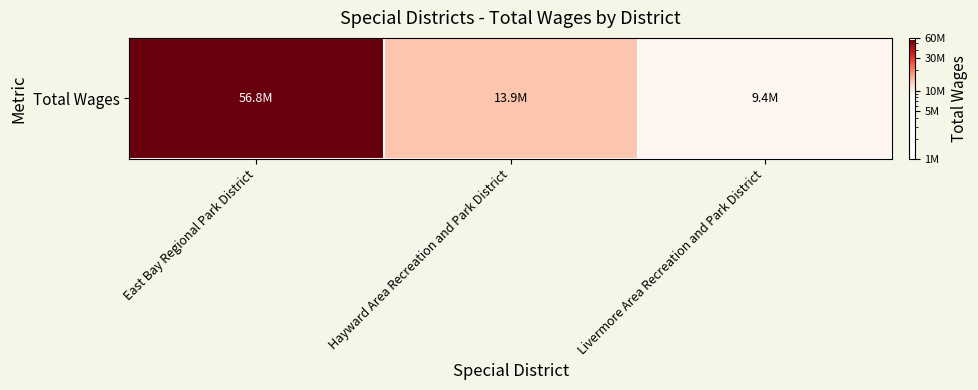

Rank the categories by value from lowest to highest.

Livermore Area Recreation and Park District, Hayward Area Recreation and Park District, East Bay Regional Park District